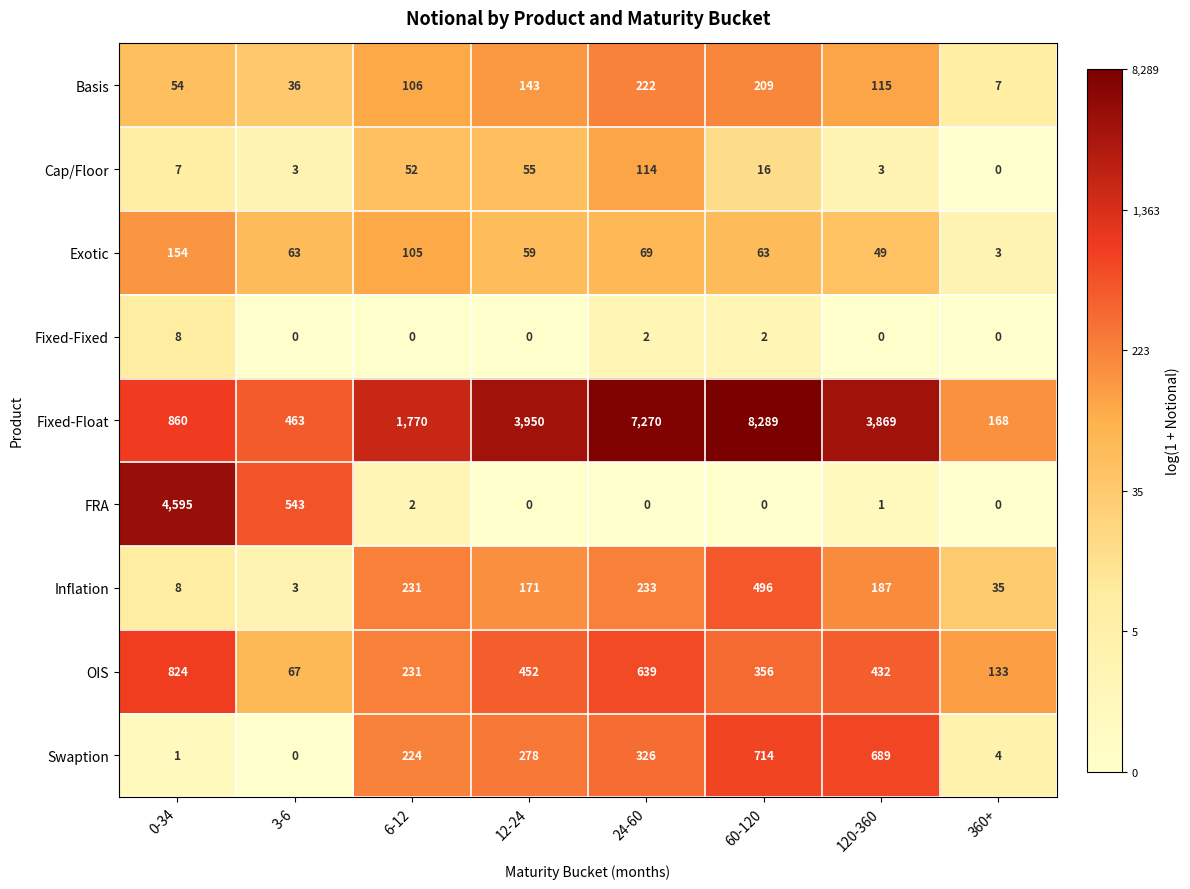

What is the spread (max minus min) of values at 60-120?

8289